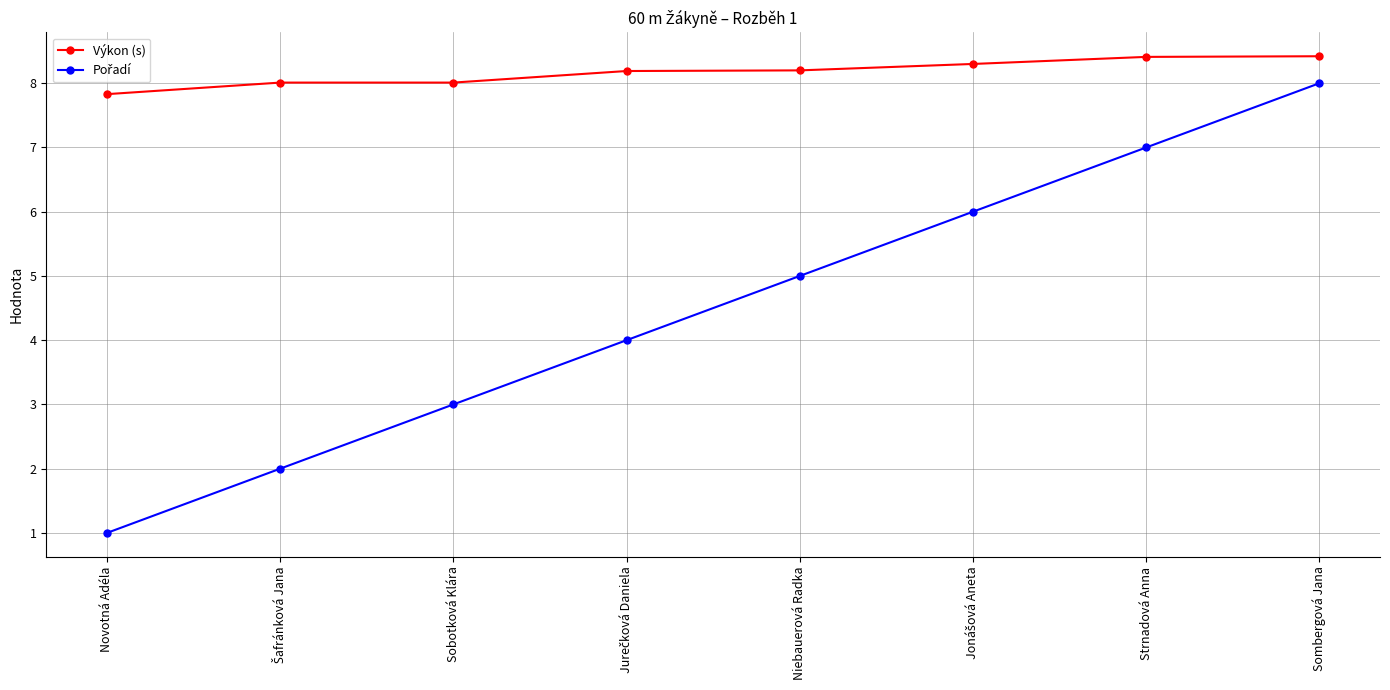

The value of Výkon (s) at Niebauerová Radka is 8.2. True or false?

True